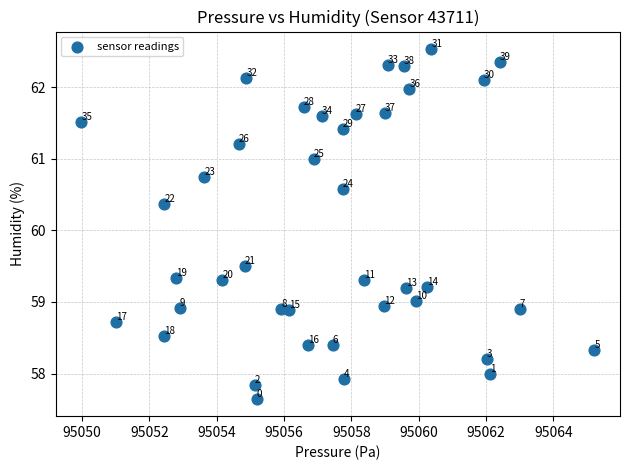

What Y value in the scatter plot is closest to 60?

60.4